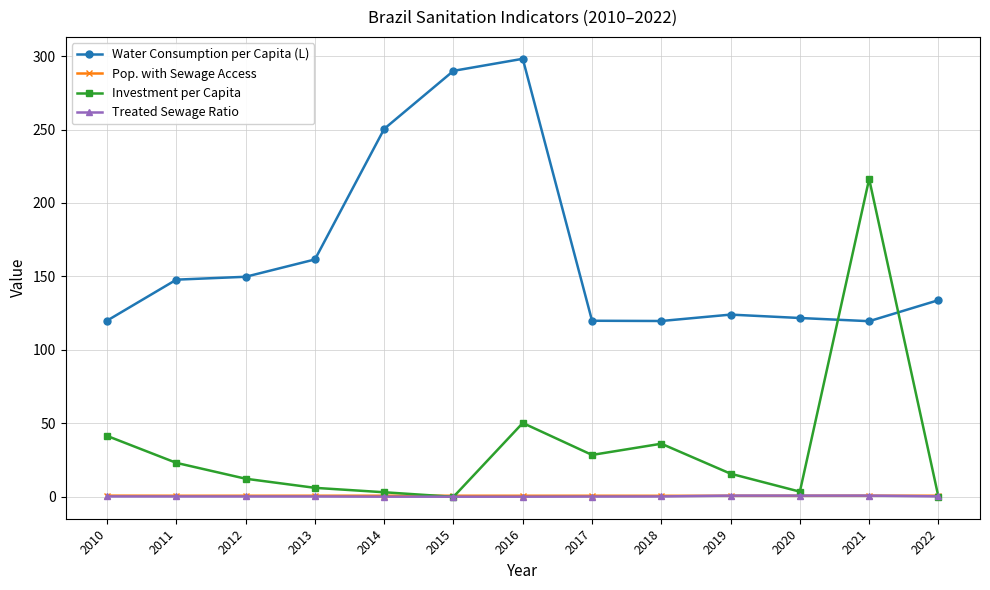

At which category does the chart reach its peak across all series?

2016